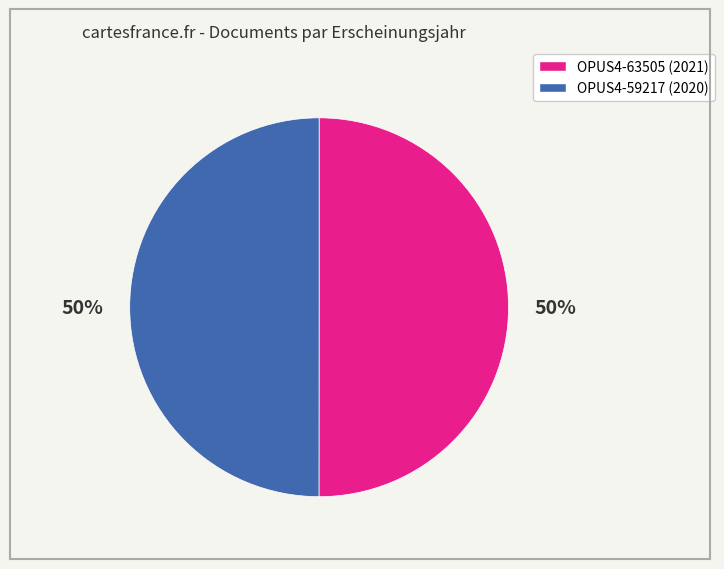

True or false: OPUS4-59217 accounts for 50% of the total.

True